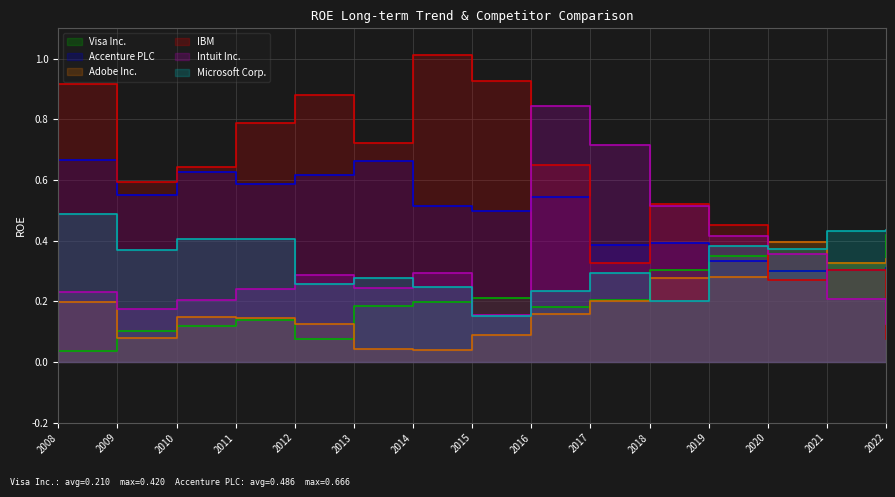

The Intuit Inc. series shows 0.8 at 2016. True or false?

True